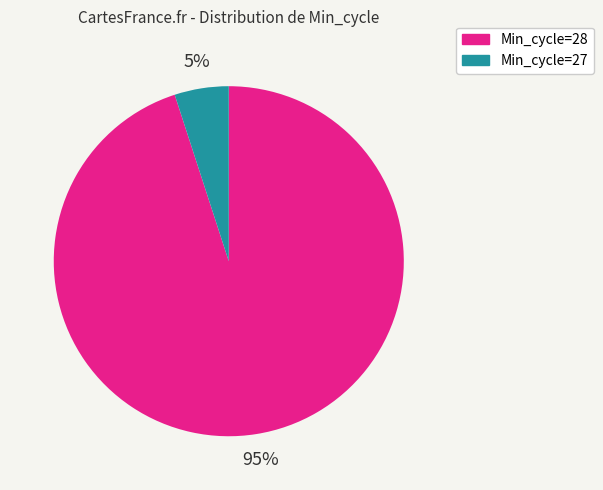

Is there a majority slice in this chart?

Yes